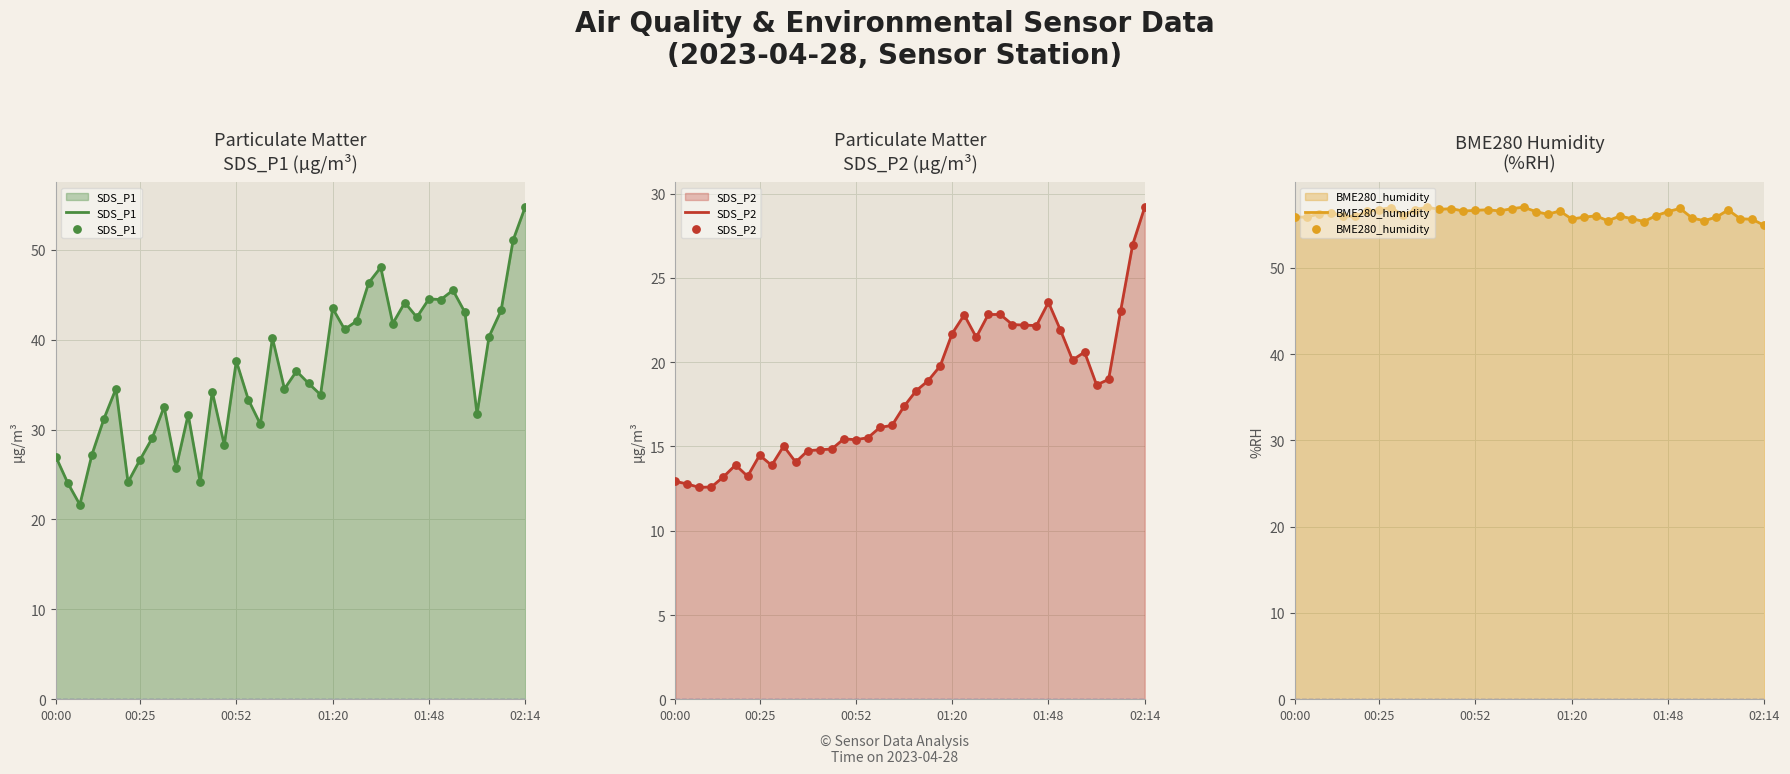

Which series contains the highest Y value?

BME280_humidity